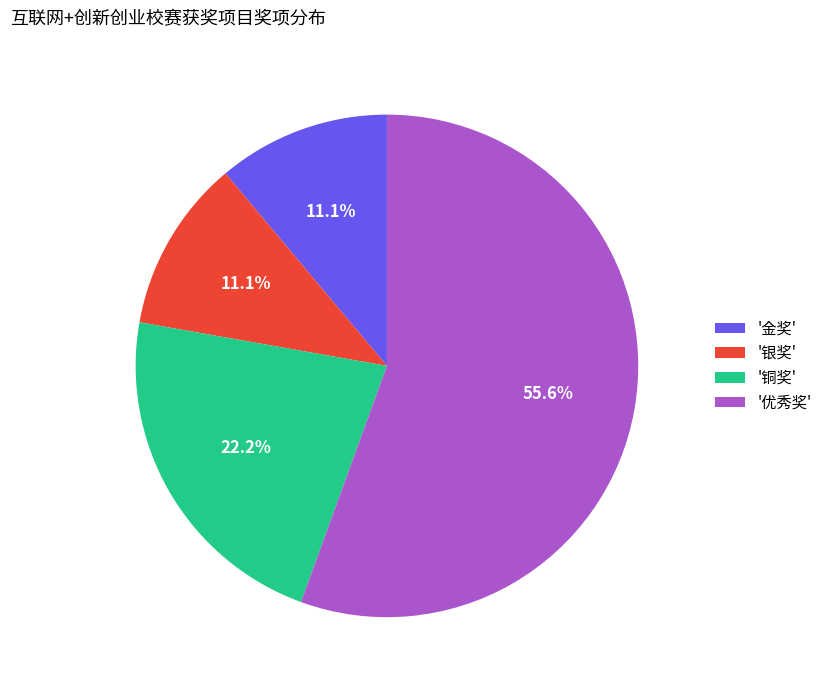

To the nearest percent, what is the average slice percentage?

25%